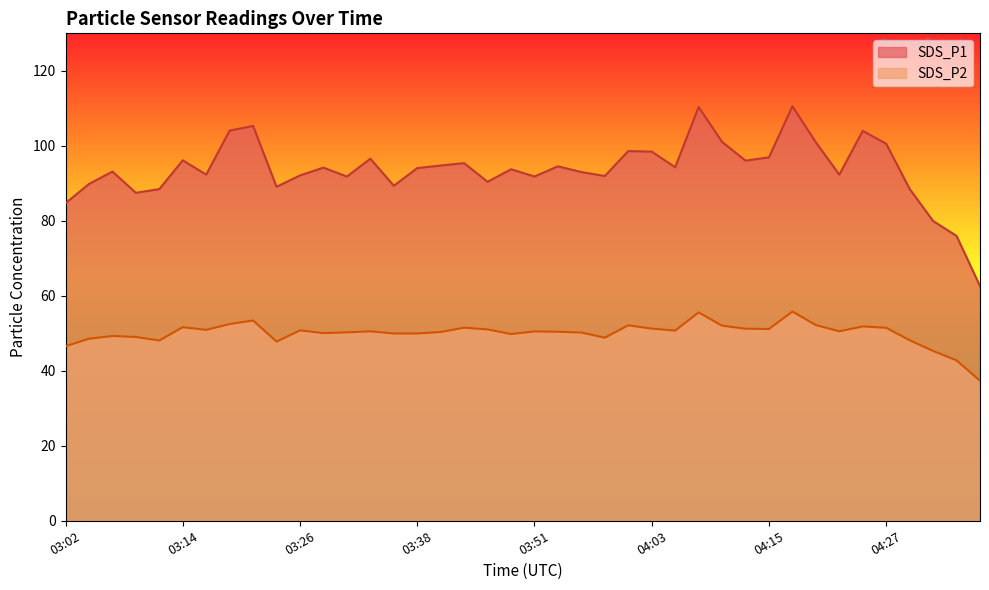

Reading right to left, extract all data points from this chart.

SDS_P1: 62.6	76.0	80.0	88.5	100.5	104.0	92.3	100.9	110.6	96.9	96.0	101.0	110.3	94.3	98.5	98.6	92.0	93.0	94.5	91.8	93.8	90.4	95.4	94.8	94.0	89.3	96.6	91.8	94.2	92.1	89.1	105.3	104.1	92.3	96.1	88.5	87.5	93.1	89.8	84.7
SDS_P2: 37.4	42.8	45.3	48.1	51.5	51.8	50.5	52.2	55.8	51.1	51.2	52.0	55.6	50.7	51.2	52.1	48.8	50.2	50.4	50.5	49.8	51.0	51.5	50.4	50.0	50.0	50.5	50.2	50.0	50.8	47.8	53.4	52.5	50.9	51.6	48.1	49.0	49.3	48.5	46.5